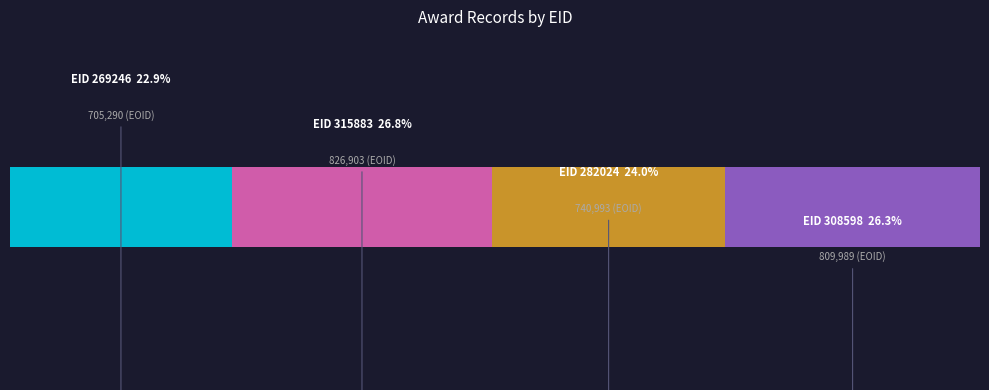

True or false: the data shows 169316 at 269246.

False